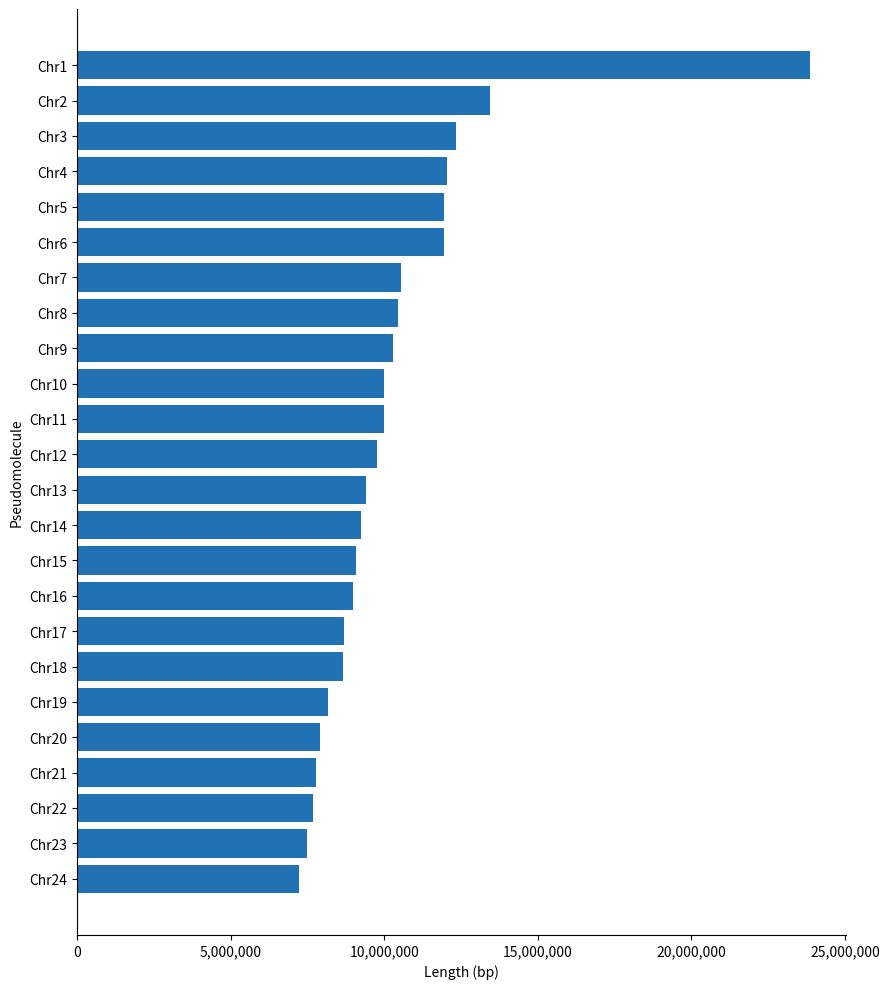

What is the maximum value shown in the chart?

23853326